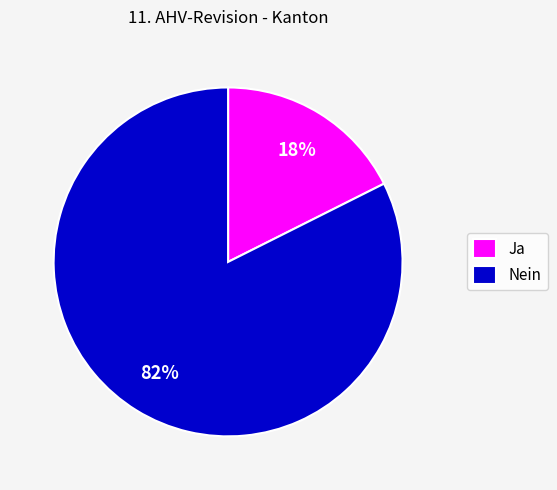

Which slice is the largest?

Nein